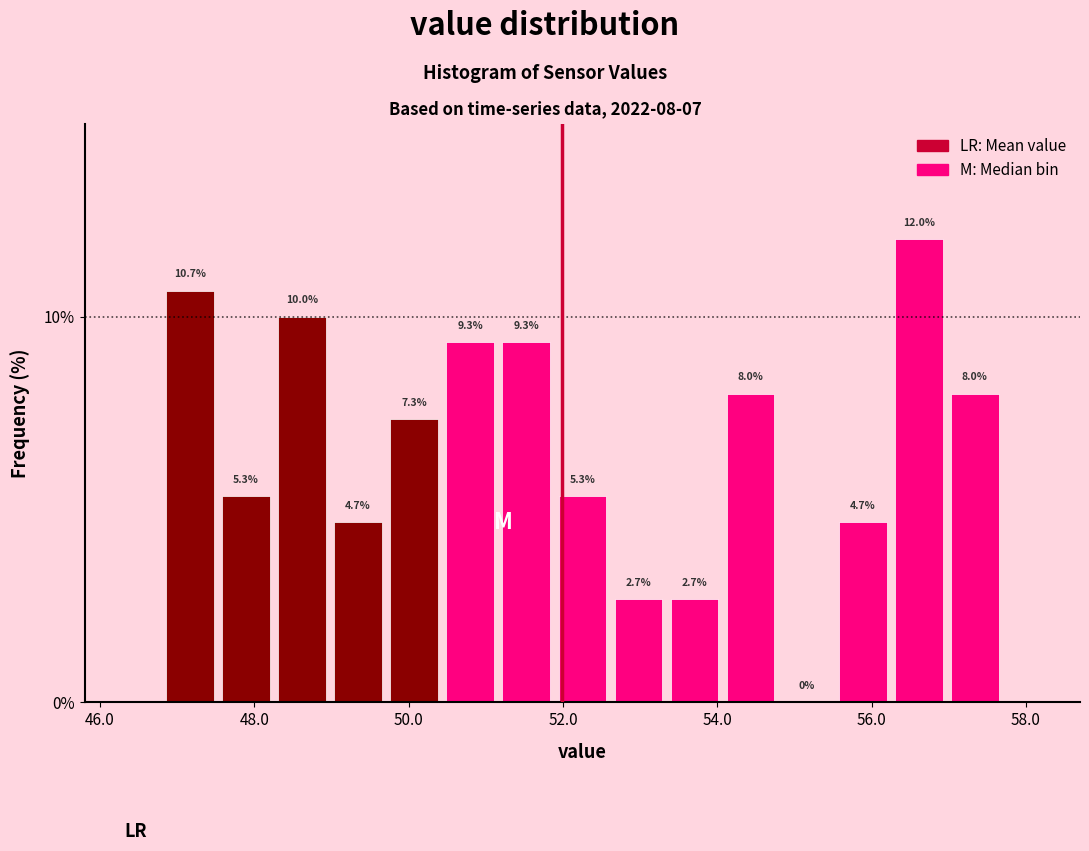

Read against the x-axis, roughly where is the centre of the tallest bar?

56.6